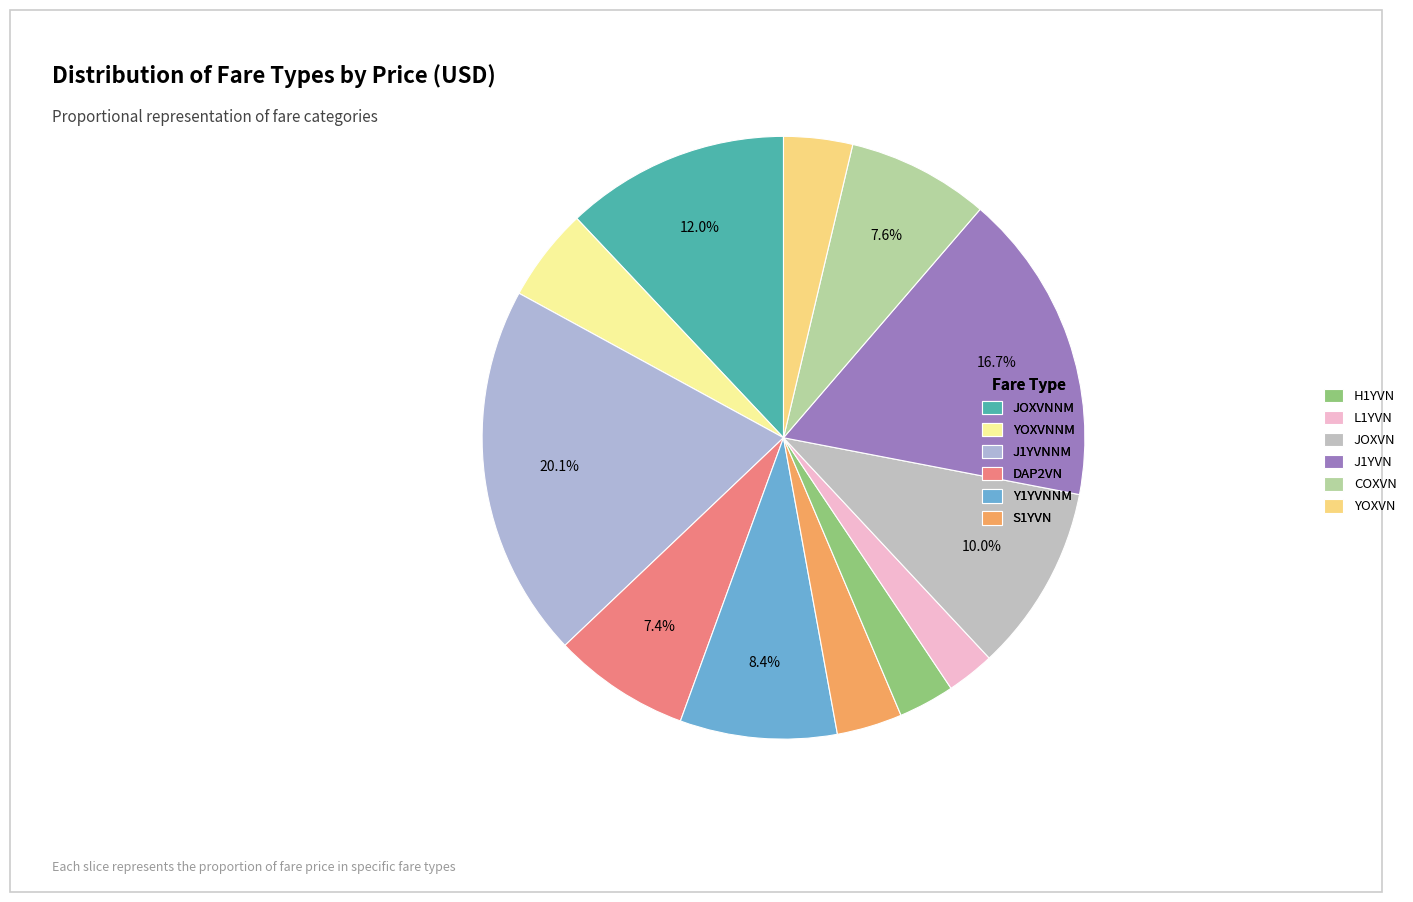

To the nearest percent, what is the combined percentage of Y1YVNNM and L1YVN?

11%